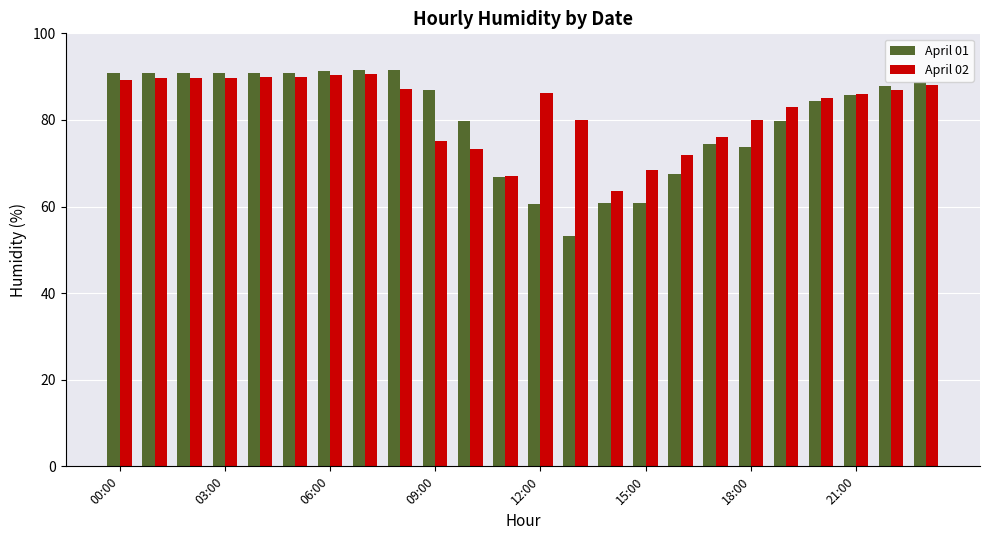

How many bars are there in each group?

2